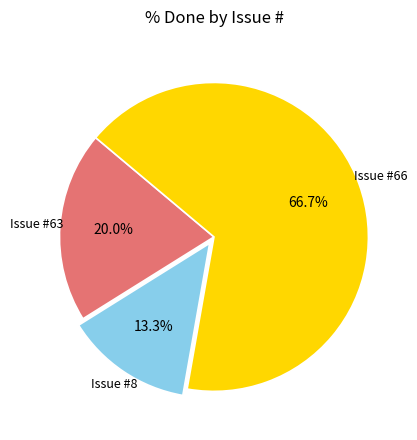

Is there any slice that represents more than half of the pie?

Yes